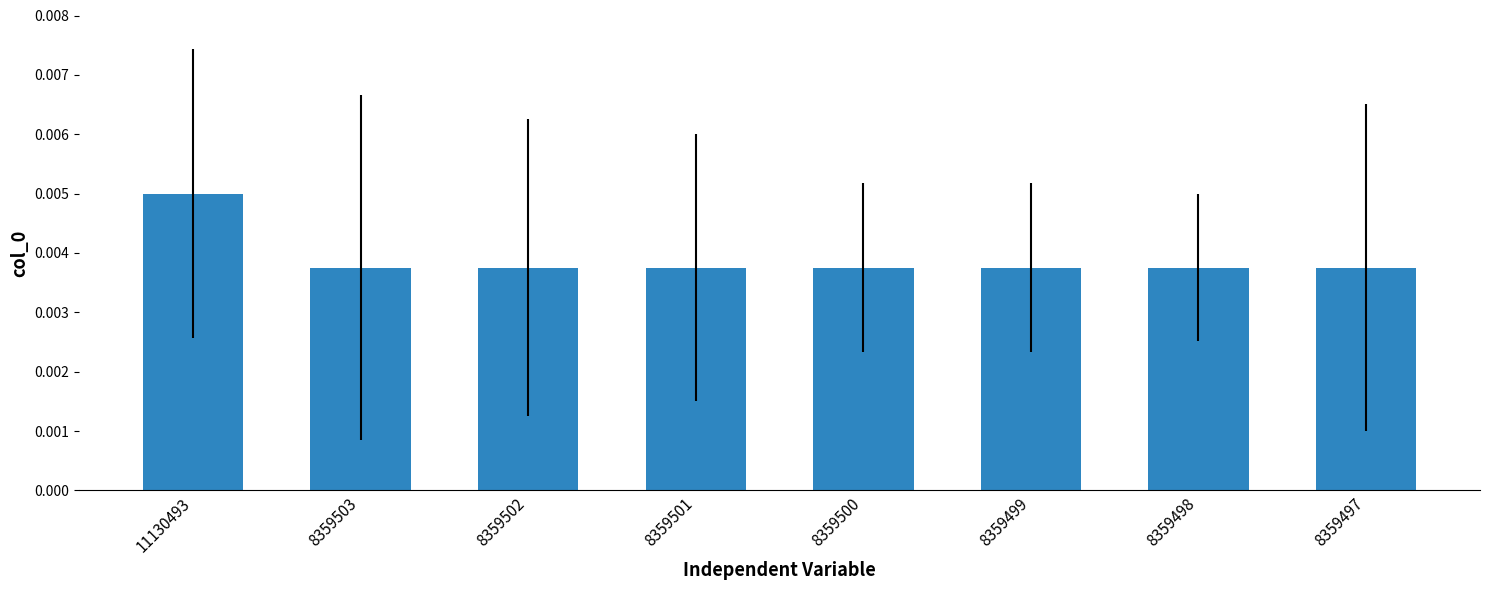

Are the bars grouped side by side (vs. stacked)?

No